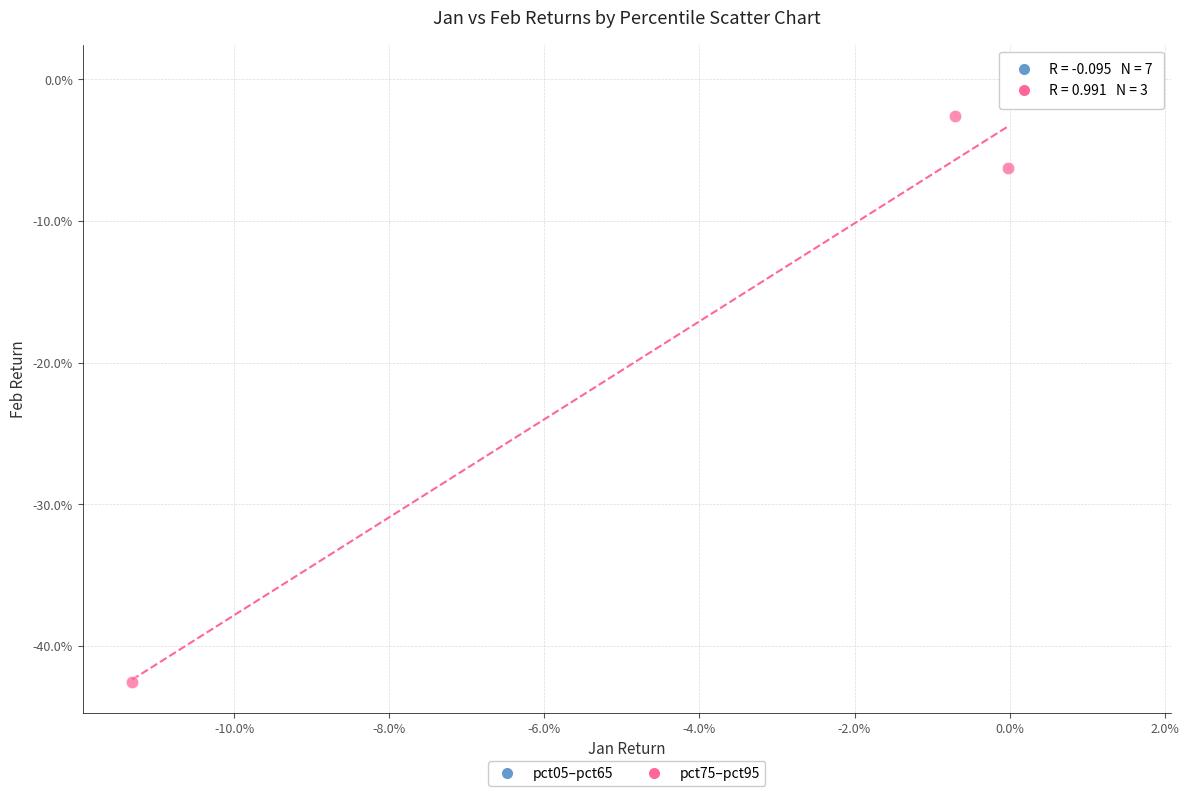

What are all the series names shown in the legend?

pct05–pct65, pct75–pct95